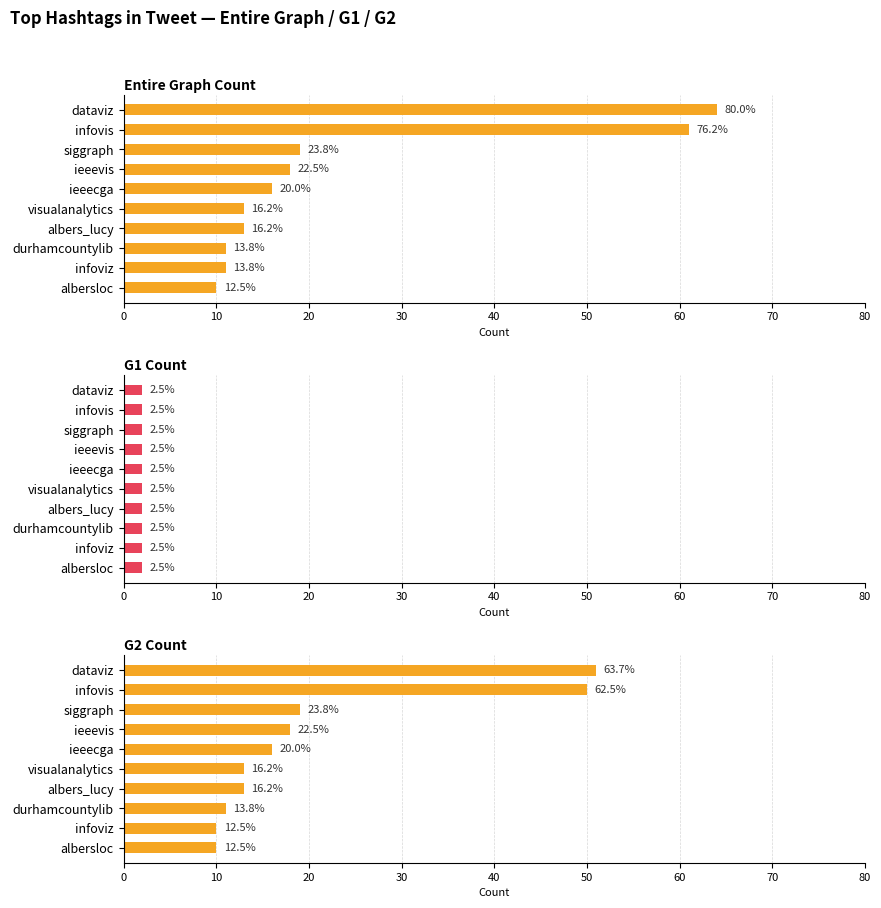

Count the number of data series in this chart.

3